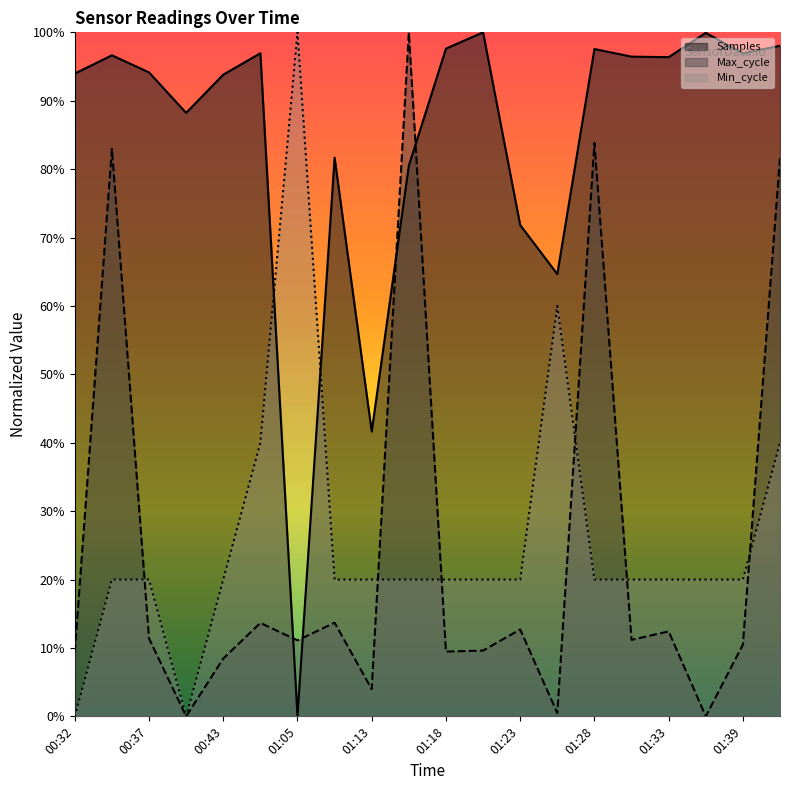

Reading right to left, extract all data points from this chart.

Samples: 01:41=98.0	01:39=96.9	01:36=99.9	01:33=96.4	01:31=96.4	01:28=97.6	01:26=64.7	01:23=71.8	01:21=100.0	01:18=97.6	01:16=80.5	01:13=41.6	01:08=81.7	01:05=0.0	00:54=96.9	00:43=93.8	00:40=88.2	00:37=94.1	00:35=96.6	00:32=94.0
Min_cycle: 01:41=40.0	01:39=20.0	01:36=20.0	01:33=20.0	01:31=20.0	01:28=20.0	01:26=60.0	01:23=20.0	01:21=20.0	01:18=20.0	01:16=20.0	01:13=20.0	01:08=20.0	01:05=100.0	00:54=40.0	00:43=20.0	00:40=0.0	00:37=20.0	00:35=20.0	00:32=0.0
Max_cycle: 01:41=81.6	01:39=10.5	01:36=0.0	01:33=12.4	01:31=11.2	01:28=83.8	01:26=0.5	01:23=12.7	01:21=9.6	01:18=9.5	01:16=100.0	01:13=4.0	01:08=13.7	01:05=11.1	00:54=13.7	00:43=8.4	00:40=0.0	00:37=11.4	00:35=83.0	00:32=9.4